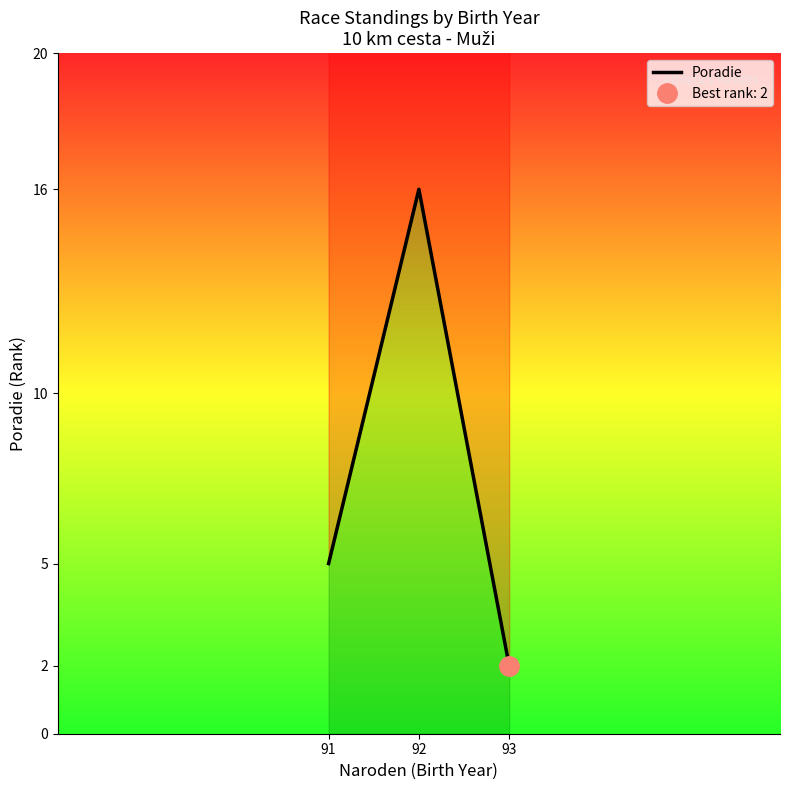

How many lines are shown in the chart?

1